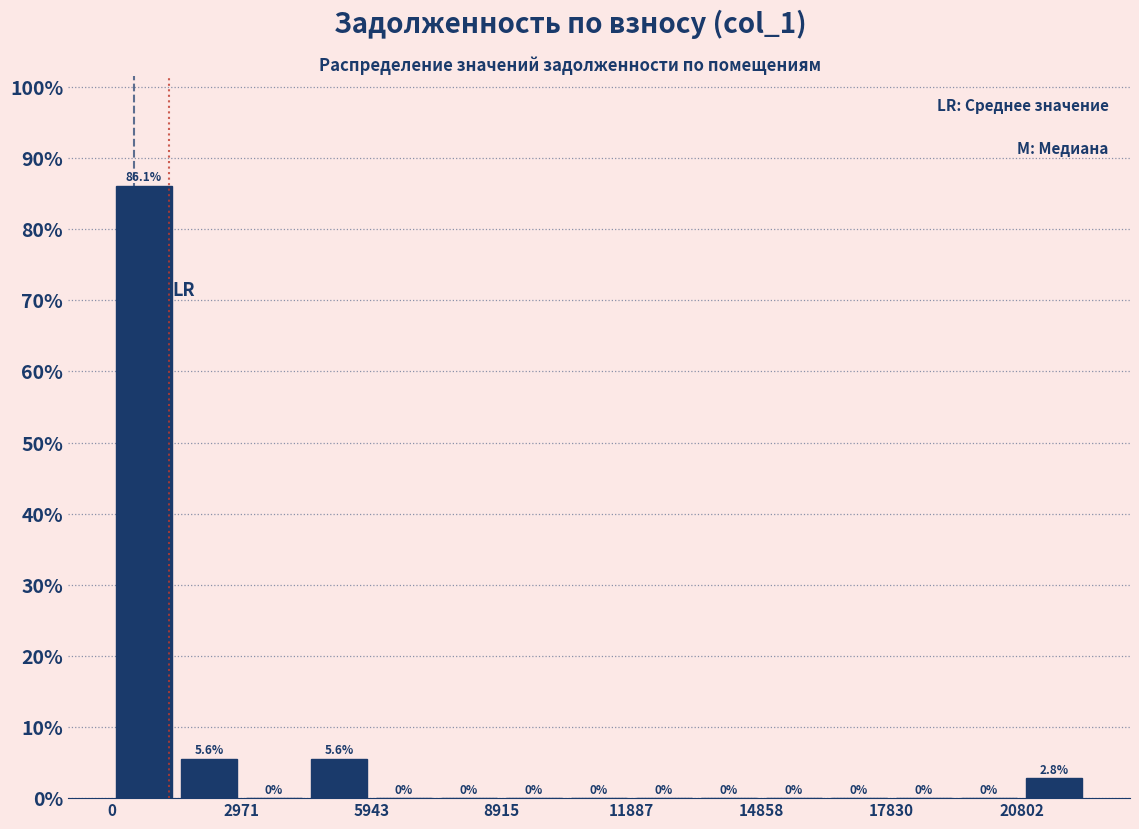

Around what value on the x-axis is the tallest bar? Give the approximate position of its centre, as read against the axis.

500